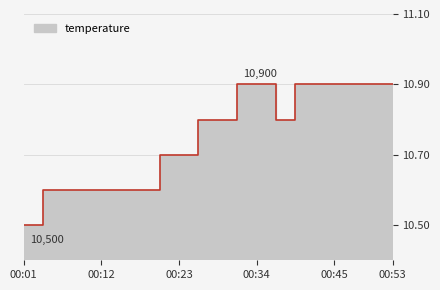

Count the values in the range 10 to 11.

20